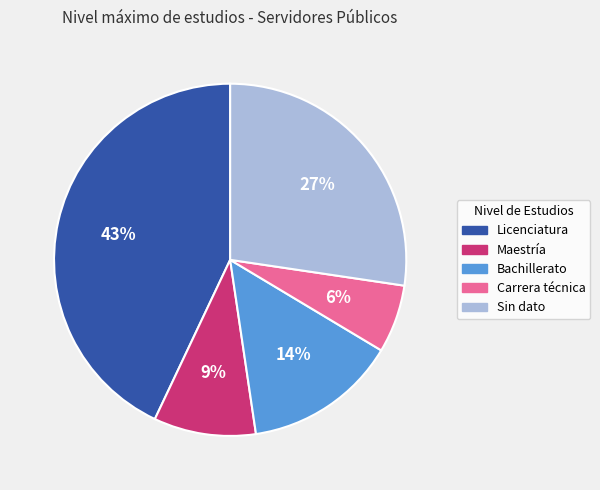

How many segments does this pie chart have?

5